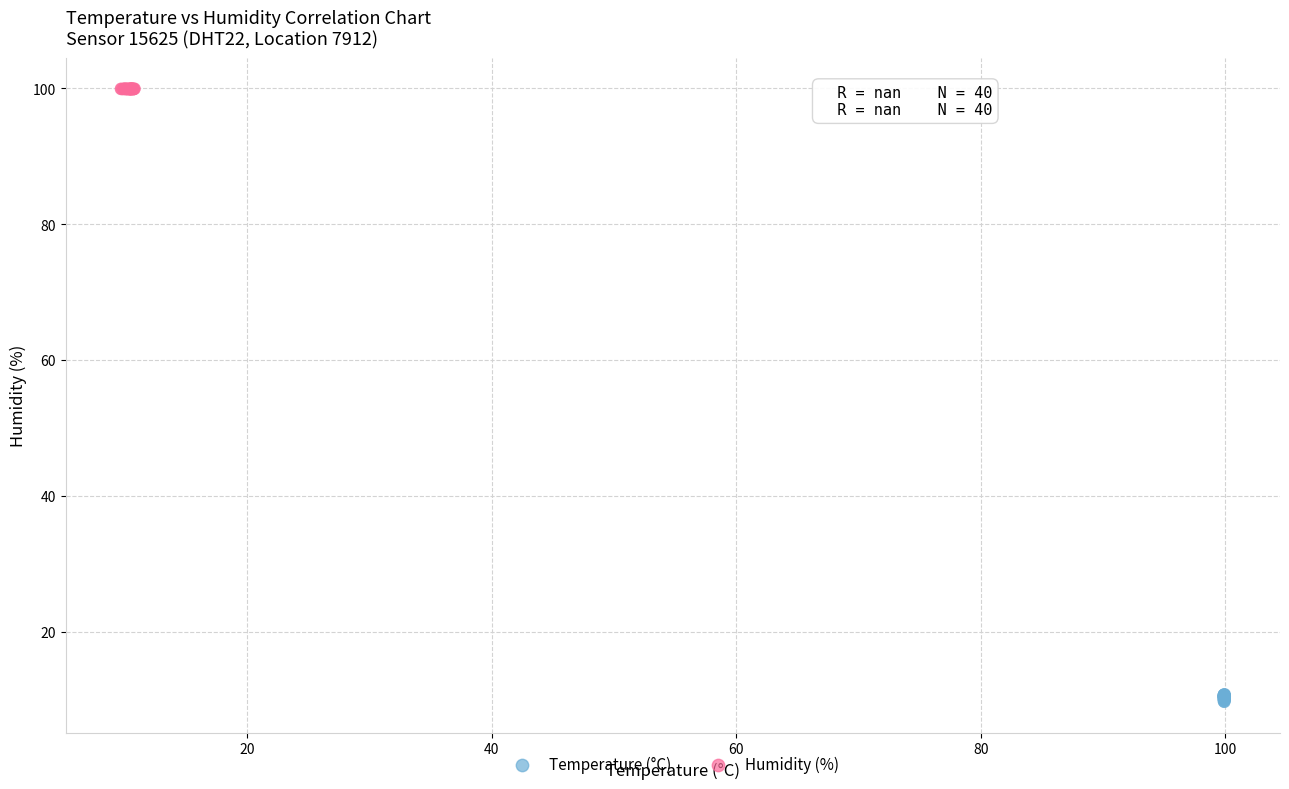

What are all the series names shown in the legend?

Temperature (°C), Humidity (%)